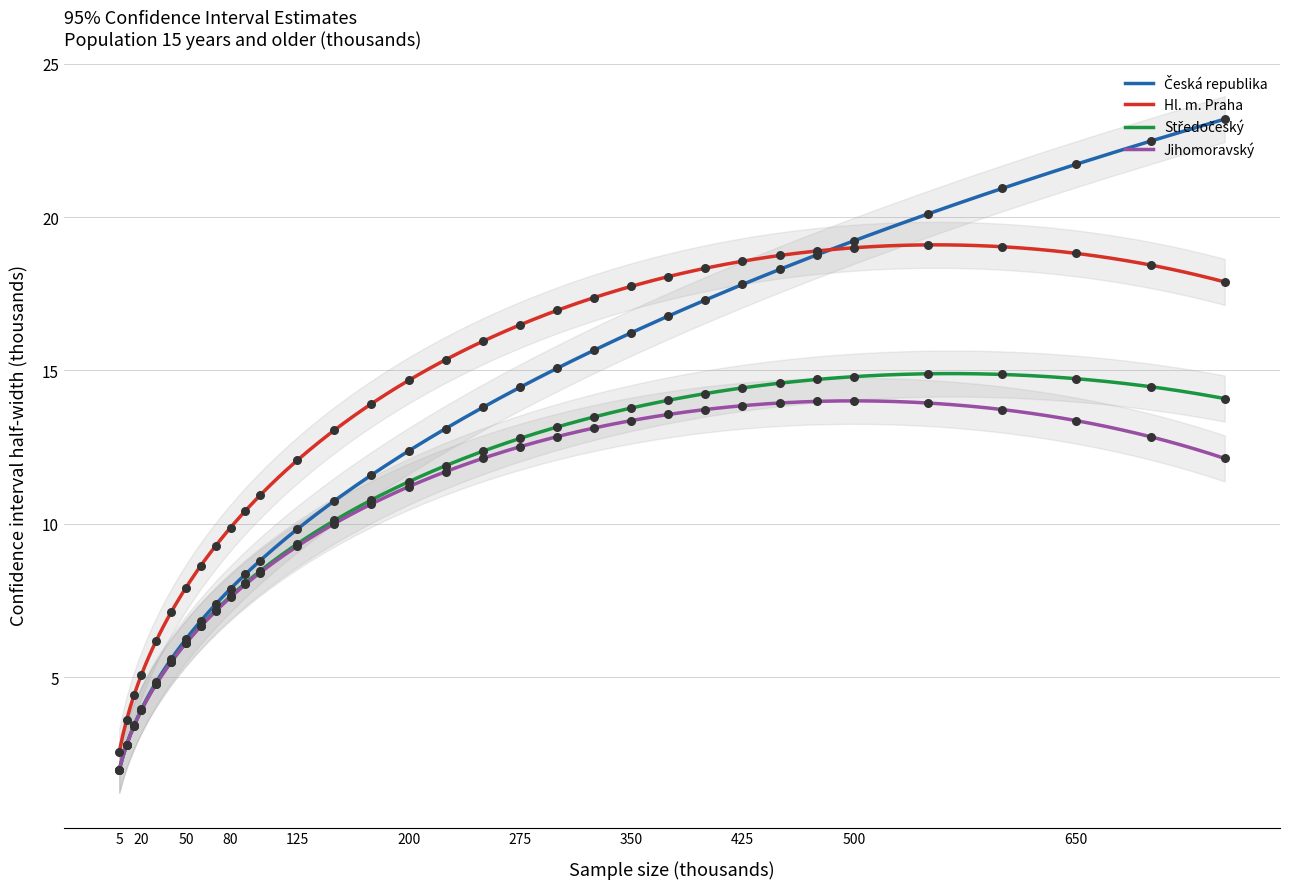

At how many categories does at least one series exceed 15?

17